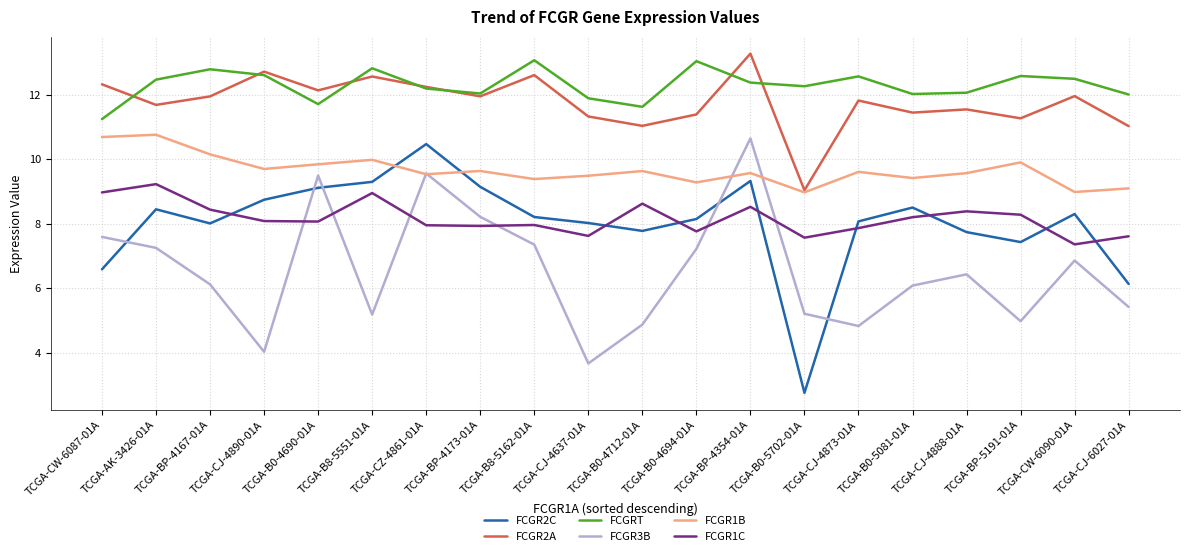

What position from the left is TCGA-B0-4694-01A?

12